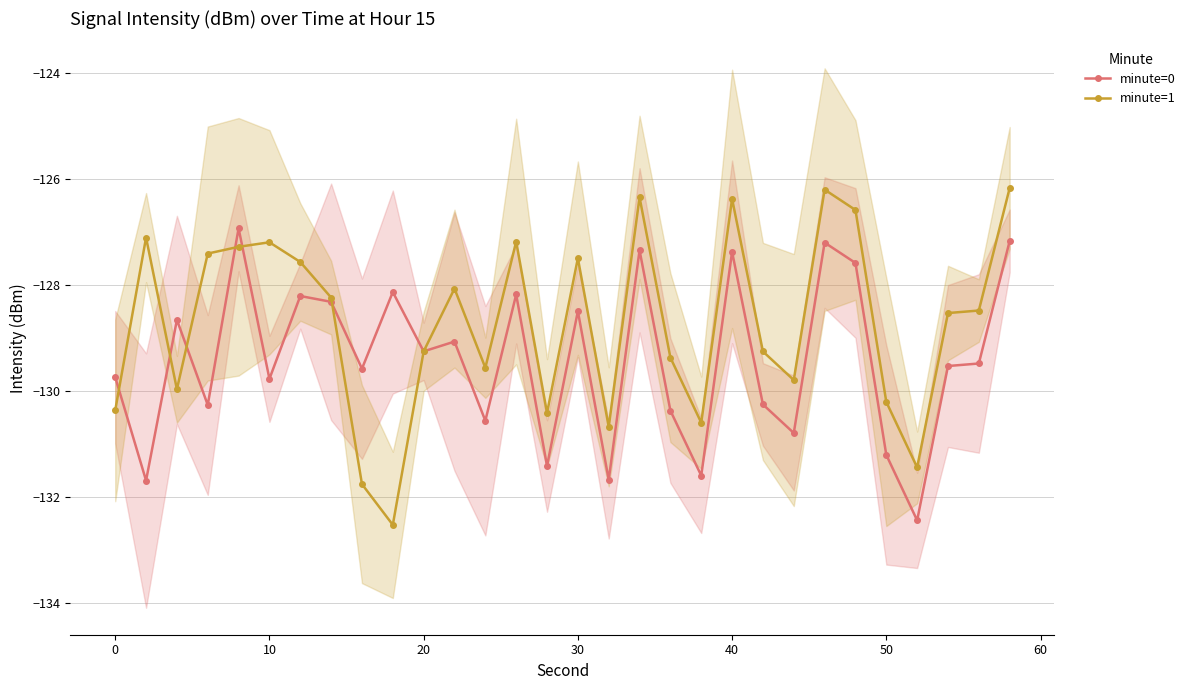

What is the smallest value displayed?

-132.5